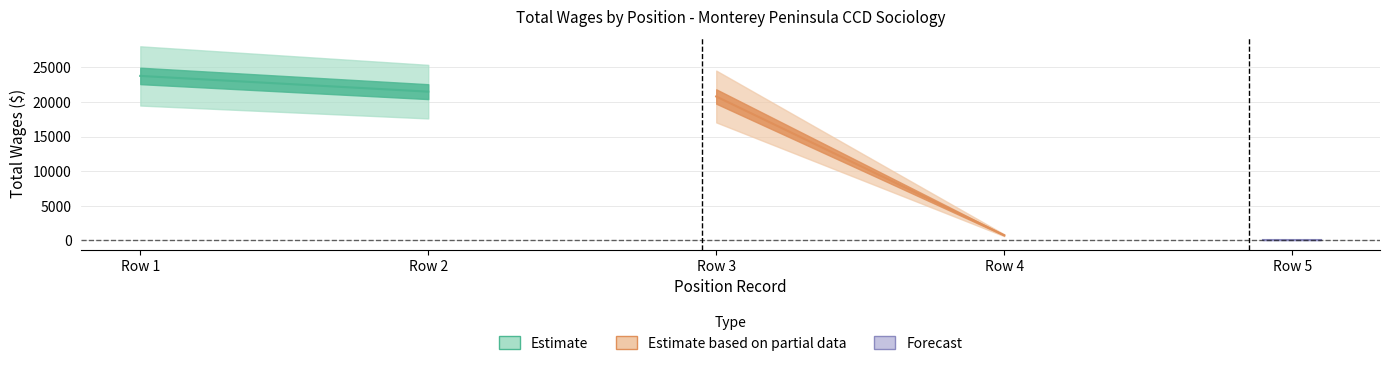

What is the total value across all series at Row 2?

22341